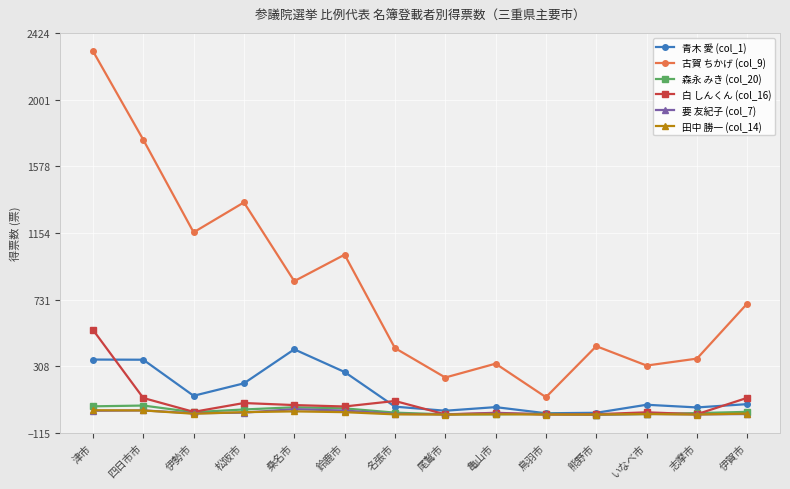

What is the difference between the maximum and minimum values in the 古賀 ちかげ (col_9) series?

2198